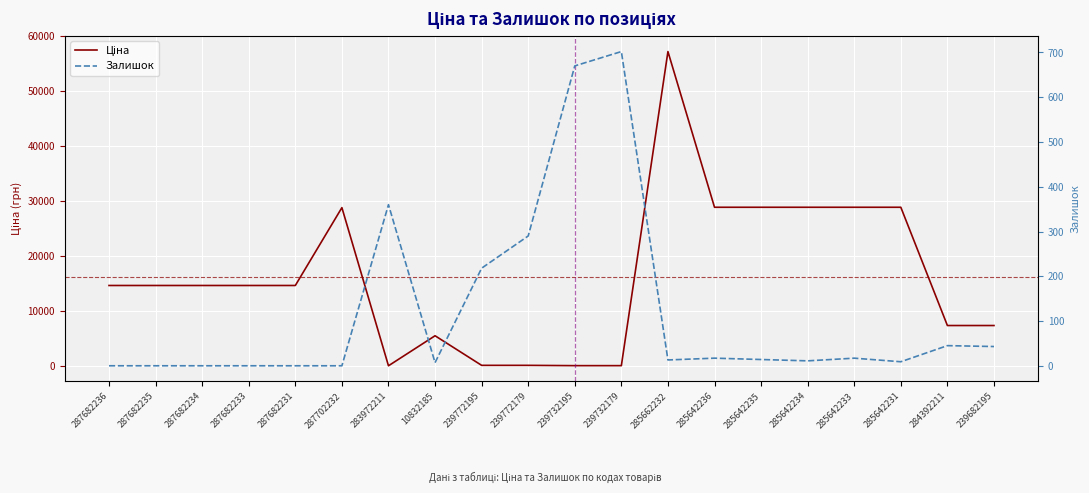

Between 287682231 and 287702232, which series saw the biggest shift?

Ціна